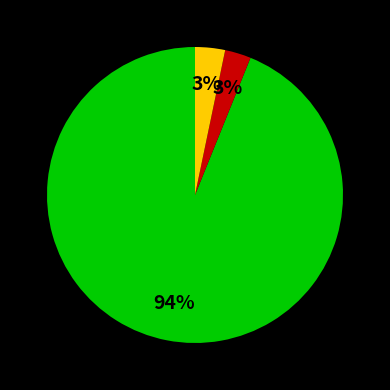

To the nearest percent, what is the average slice percentage?

33%